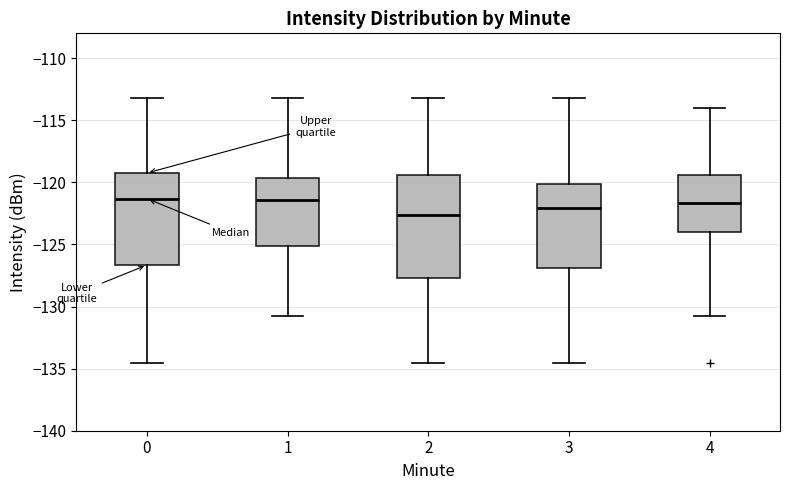

Reading left to right, read every box against the y-axis: the position of its median line, the range the box covers, and the ends of its whiskers. The values are not printed on the chart, so give them approximately, as read against the axis.

0: median -121.5, box -126.5 to -119.5, whiskers -134.5 to -113.0
1: median -121.5, box -125.0 to -119.5, whiskers -131.0 to -113.0
2: median -122.5, box -127.5 to -119.5, whiskers -134.5 to -113.0
3: median -122.0, box -127.0 to -120.0, whiskers -134.5 to -113.0
4: median -121.5, box -124.0 to -119.5, whiskers -131.0 to -114.0